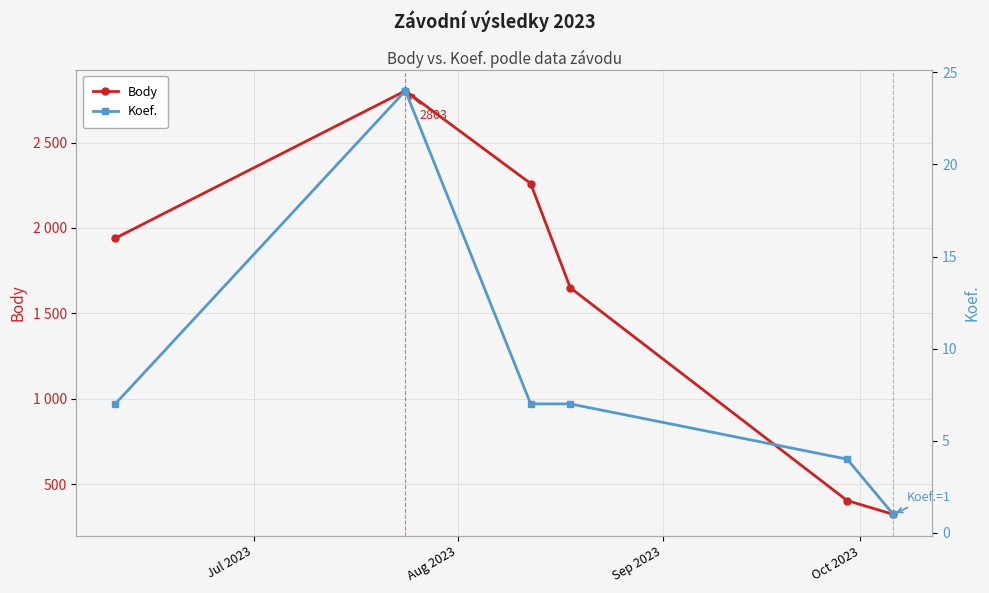

What are all the series names shown in the legend?

Body, Koef.